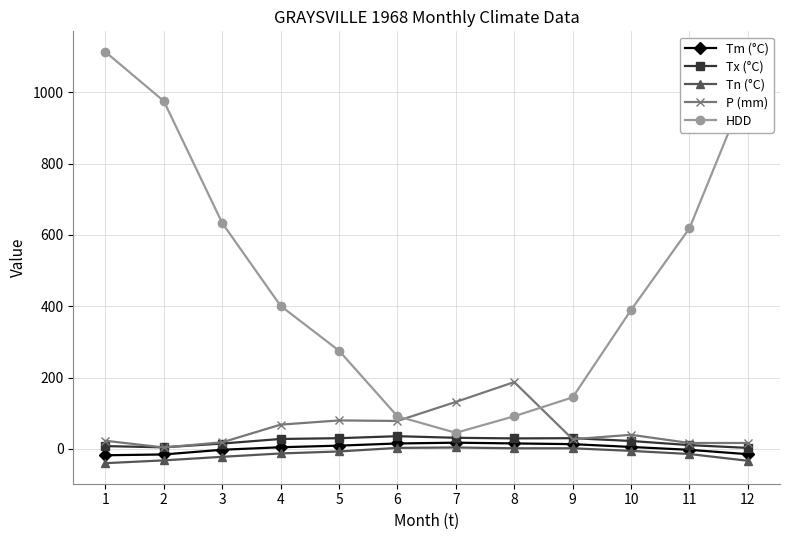

What is the difference between the maximum and minimum values in the HDD series?

1067.8